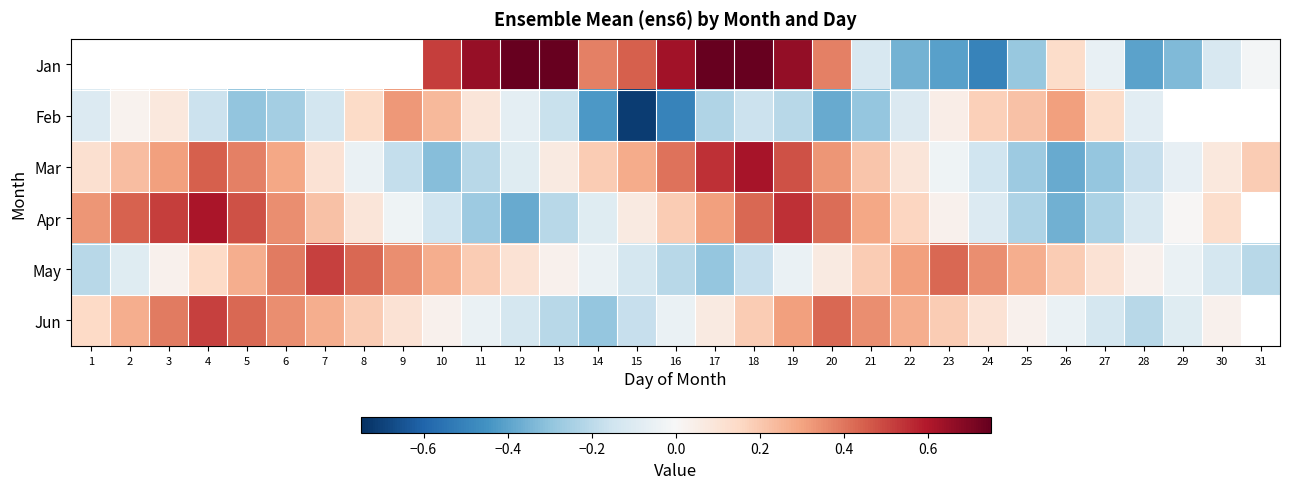

What is the spread (max minus min) of values at 23?

0.8